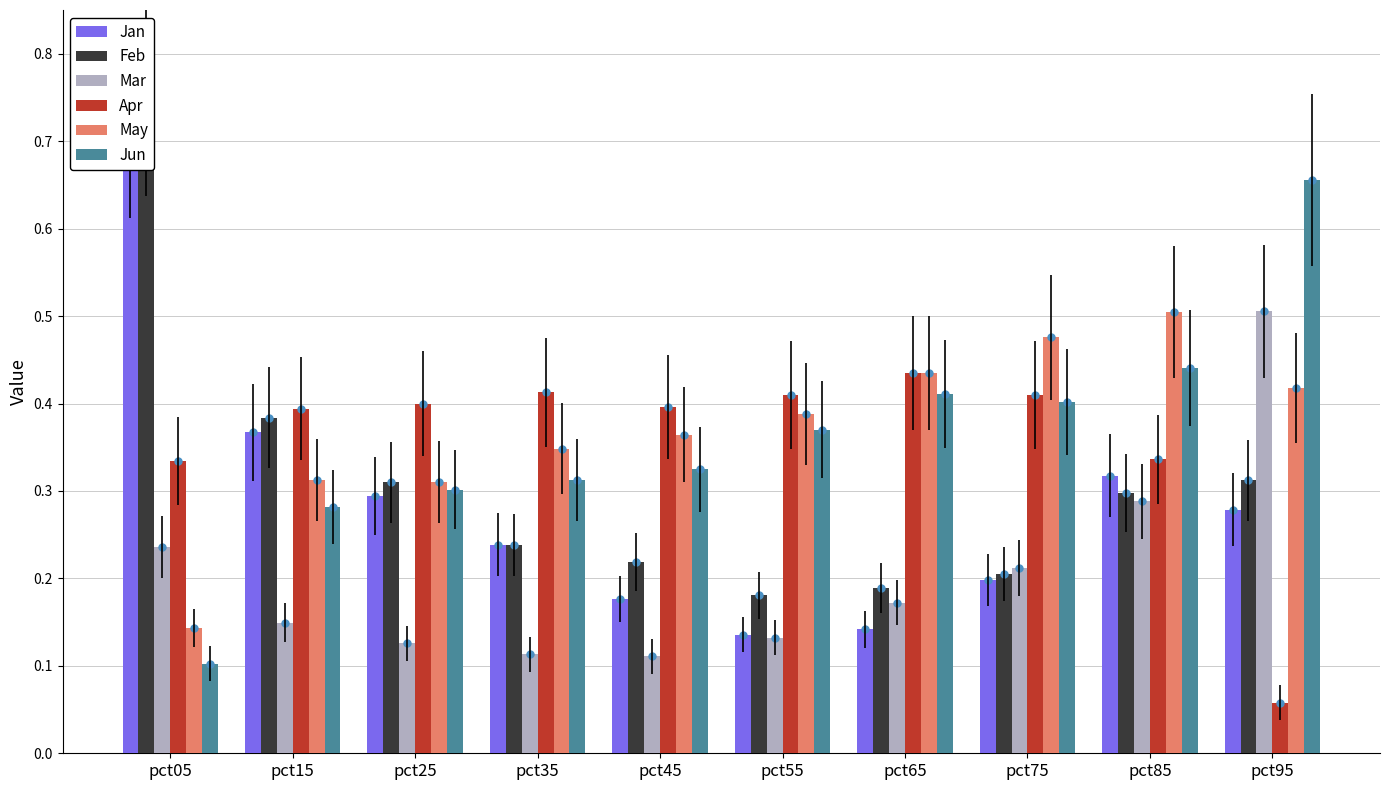

What is the difference between the maximum and minimum values in the Jun series?

0.6